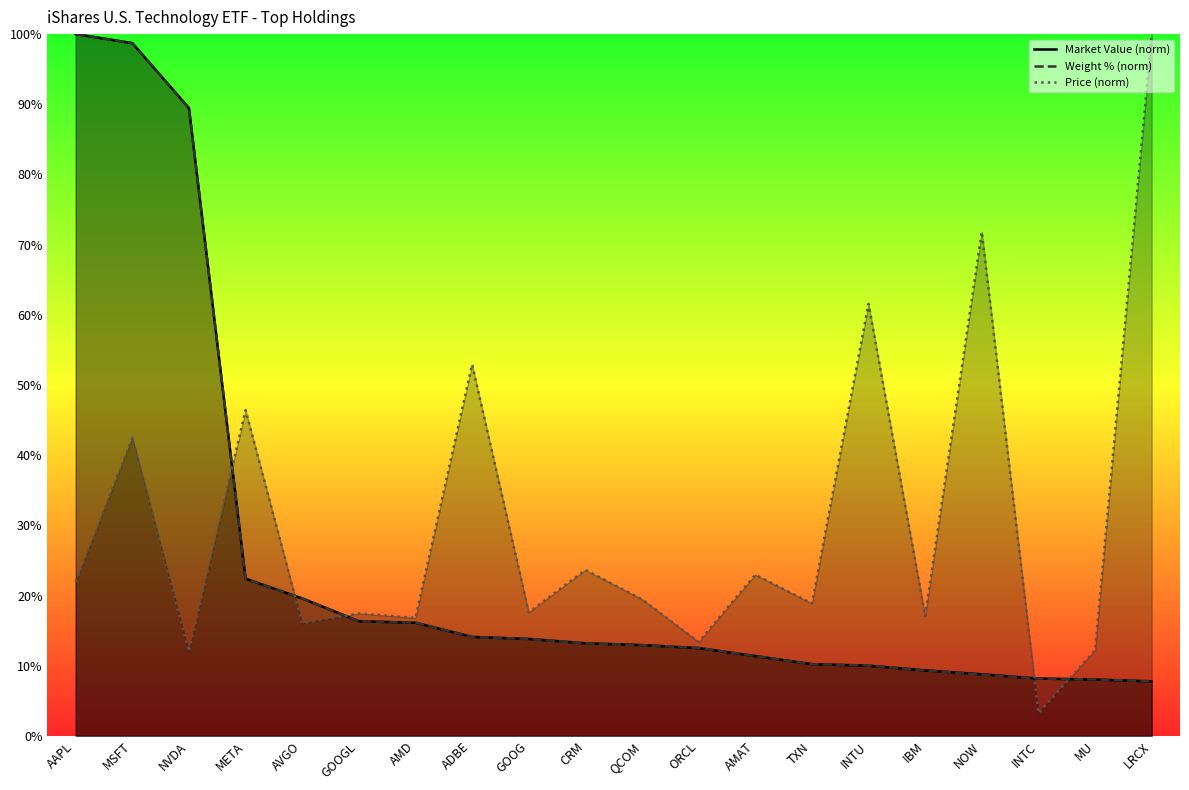

Is it true that Price (norm) equals 12.0 at NVDA?

True